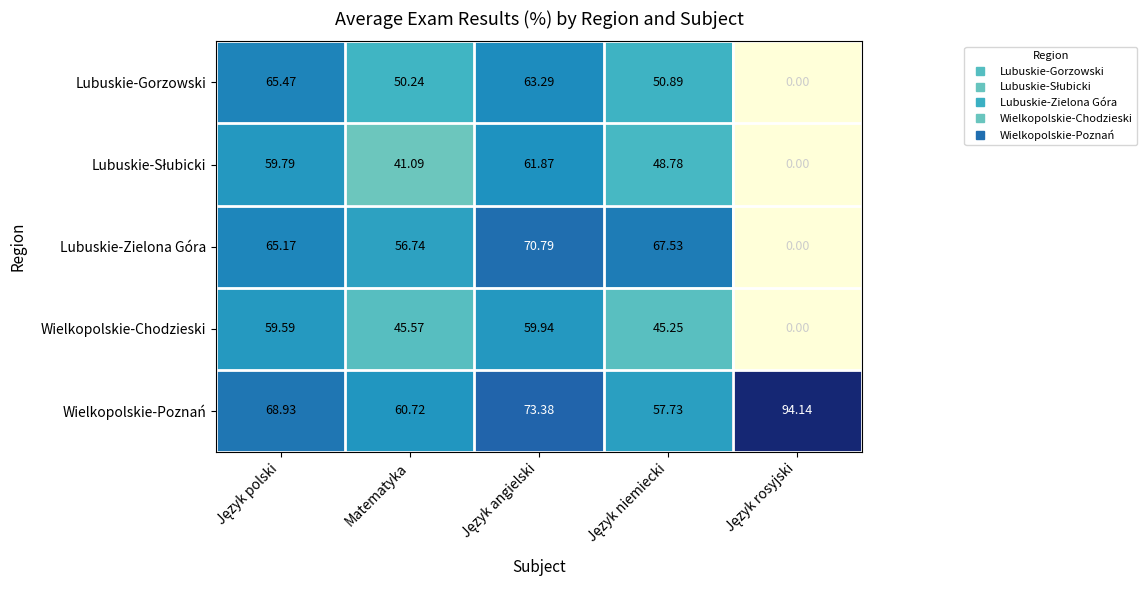

How many data points does each series have?

5